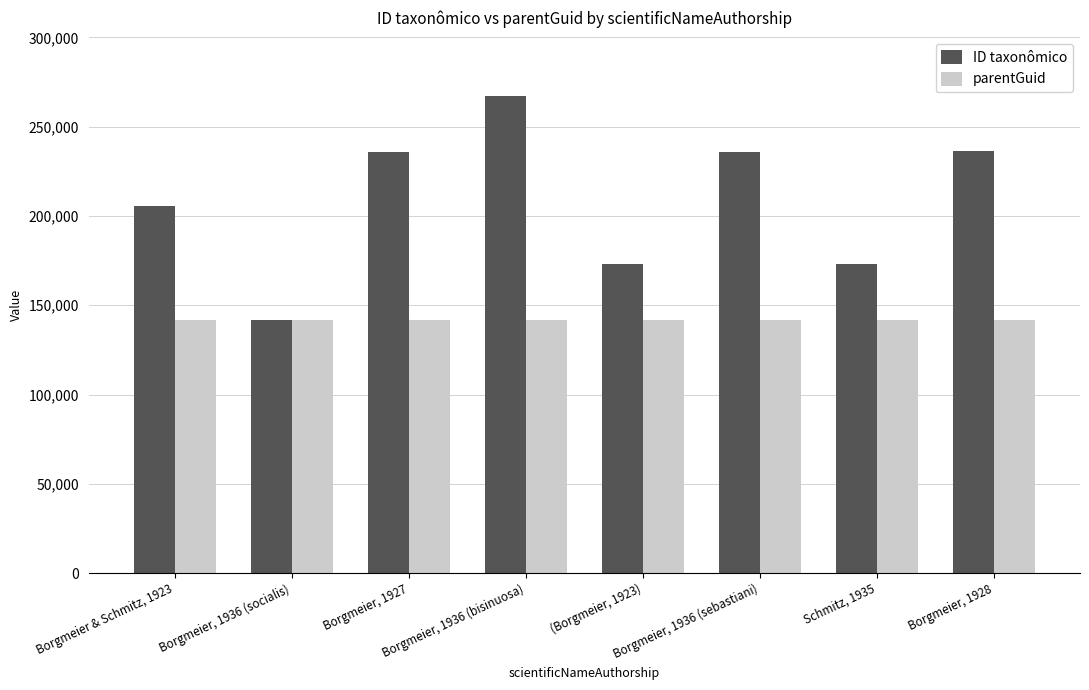

At Borgmeier, 1936 (sebastiani), list the series in order from largest to smallest.

ID taxonômico, parentGuid